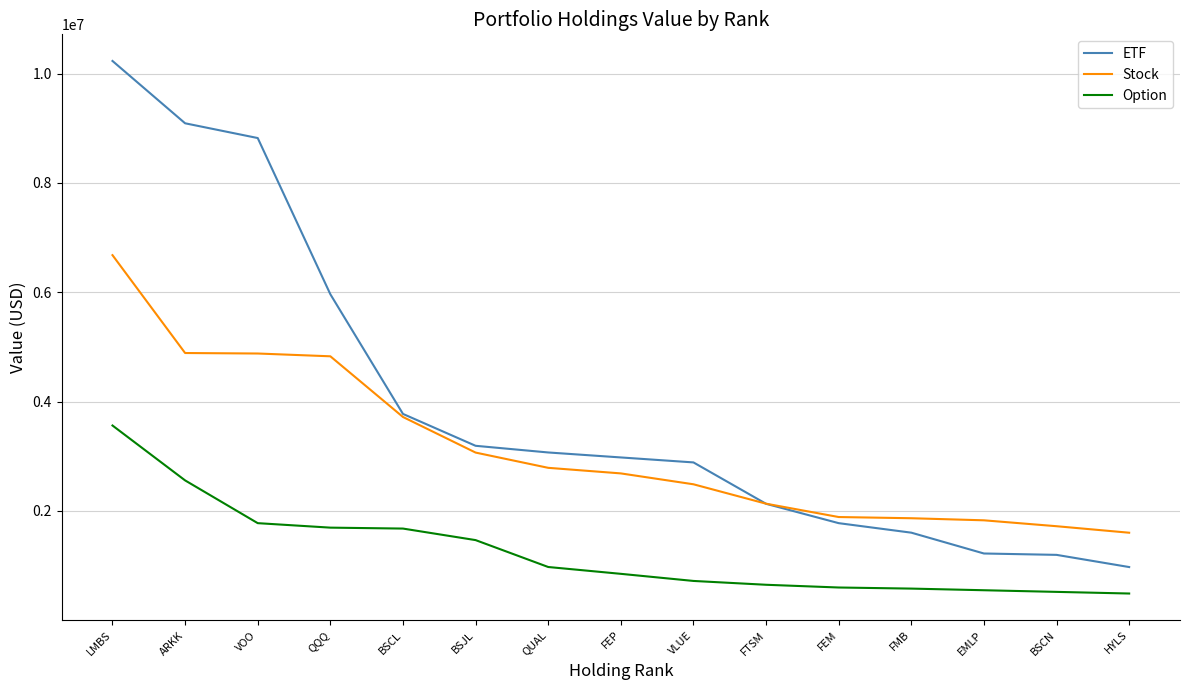

Which series has the largest range (max minus min)?

ETF